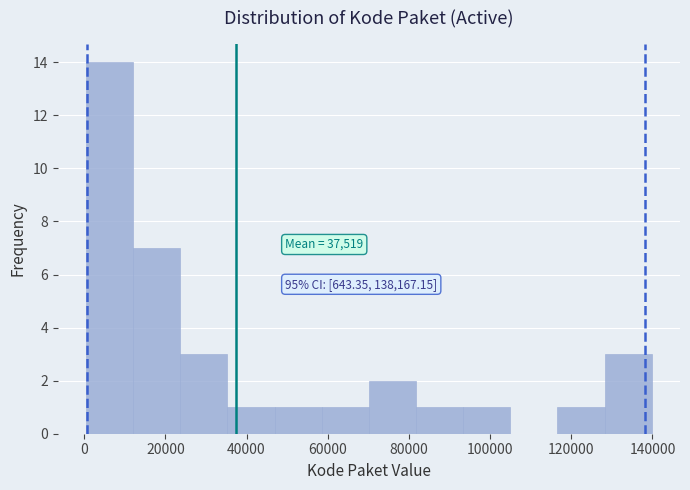

Over which range of the x-axis is the bar tallest?

0 to 12000